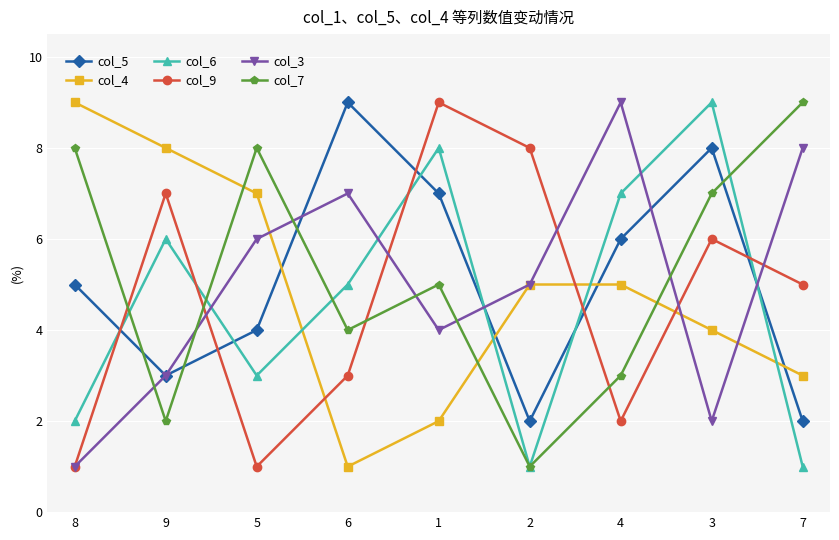

What is the approximate value of col_5 at 9?

3